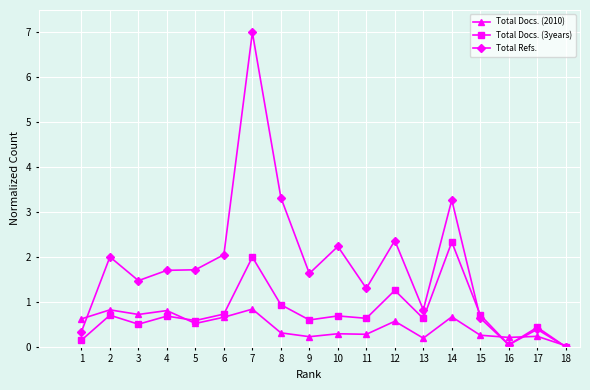

How many lines are shown in the chart?

3